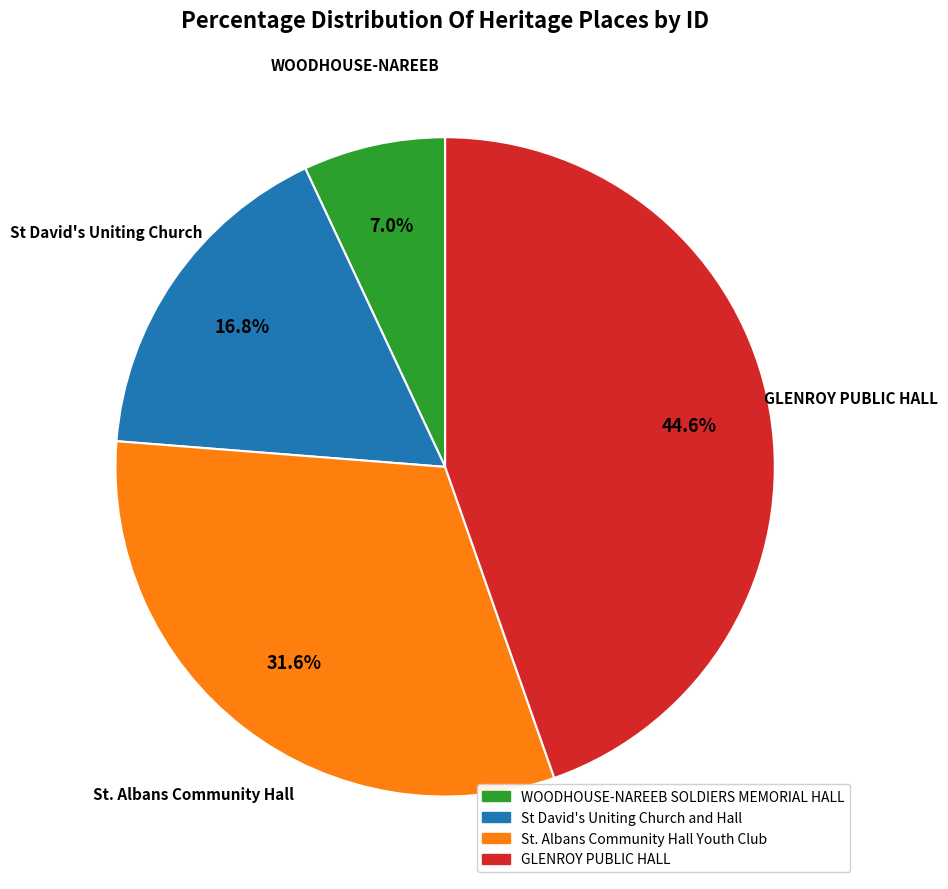

Rank the categories by value from lowest to highest.

WOODHOUSE-NAREEB SOLDIERS MEMORIAL HALL, St David's Uniting Church and Hall, St. Albans Community Hall Youth Club, GLENROY PUBLIC HALL